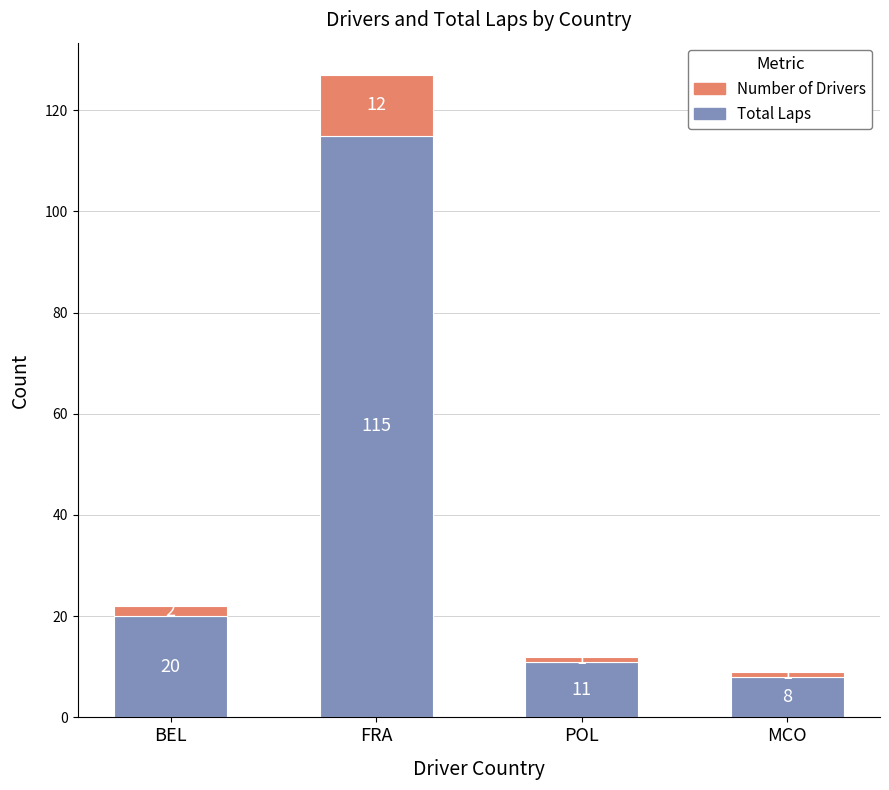

What is the total value across all series at POL?

12